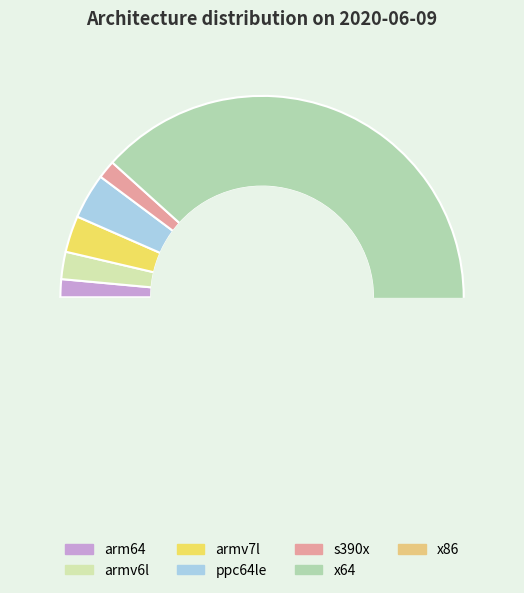

To the nearest percent, what portion does armv6l represent?

2%